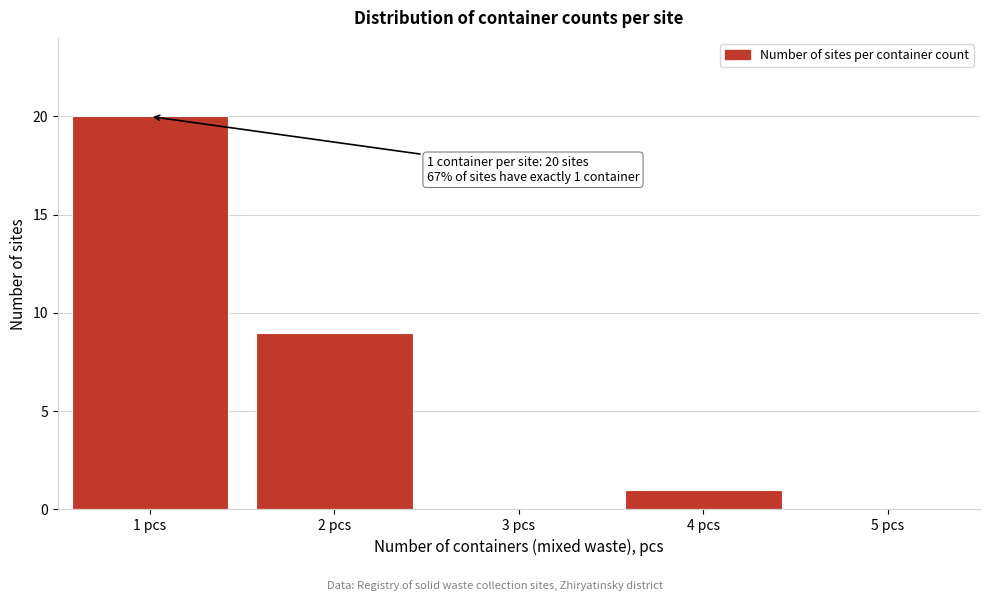

Reading left to right, what are all the values shown in this chart?

1 pcs=20	2 pcs=9	3 pcs=0	4 pcs=1	5 pcs=0